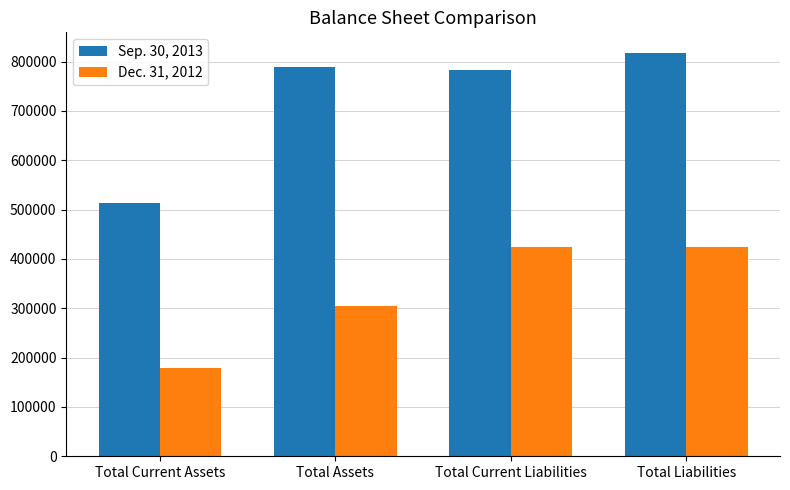

How many bars are there in total?

8